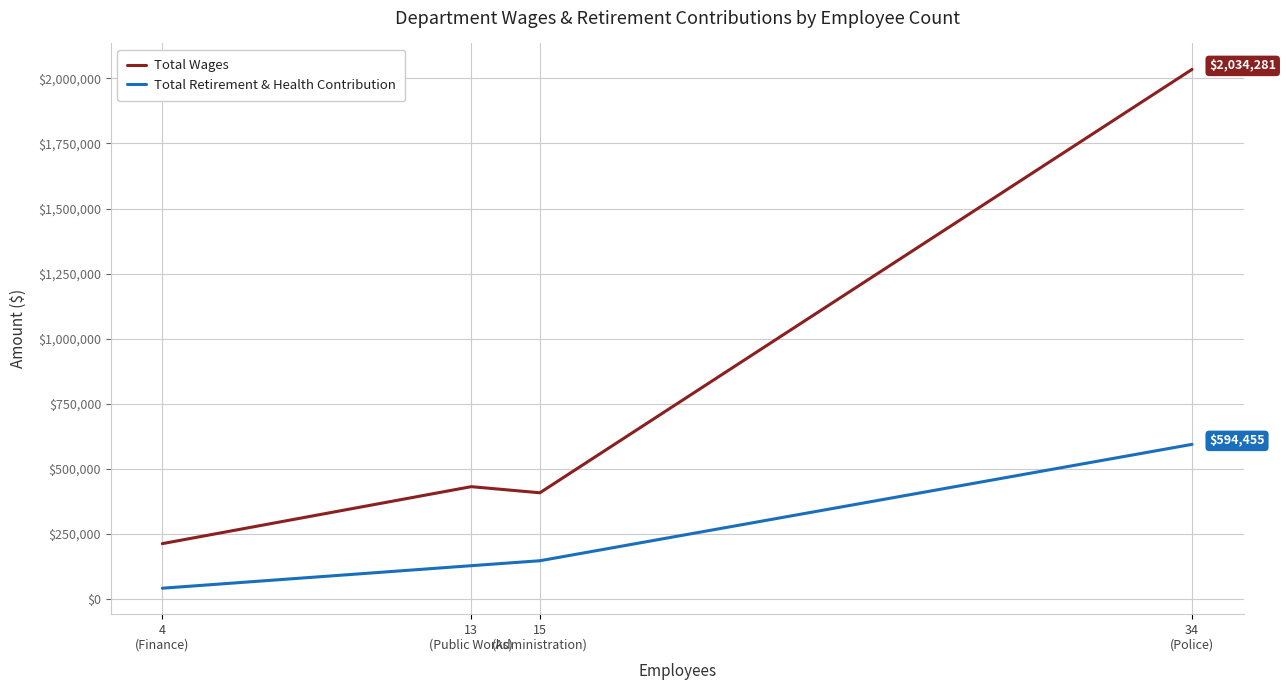

List the series in order of their peak value, lowest first.

Total Retirement & Health Contribution, Total Wages